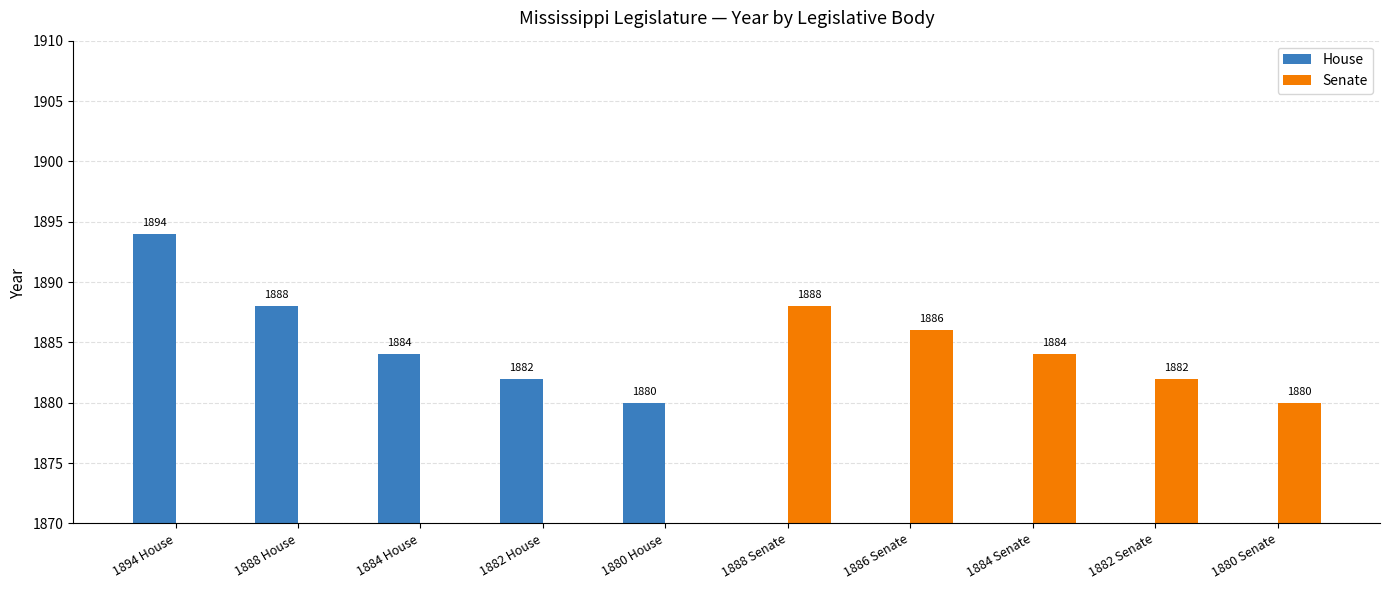

At which category is the sum across all series the highest?

1894 House